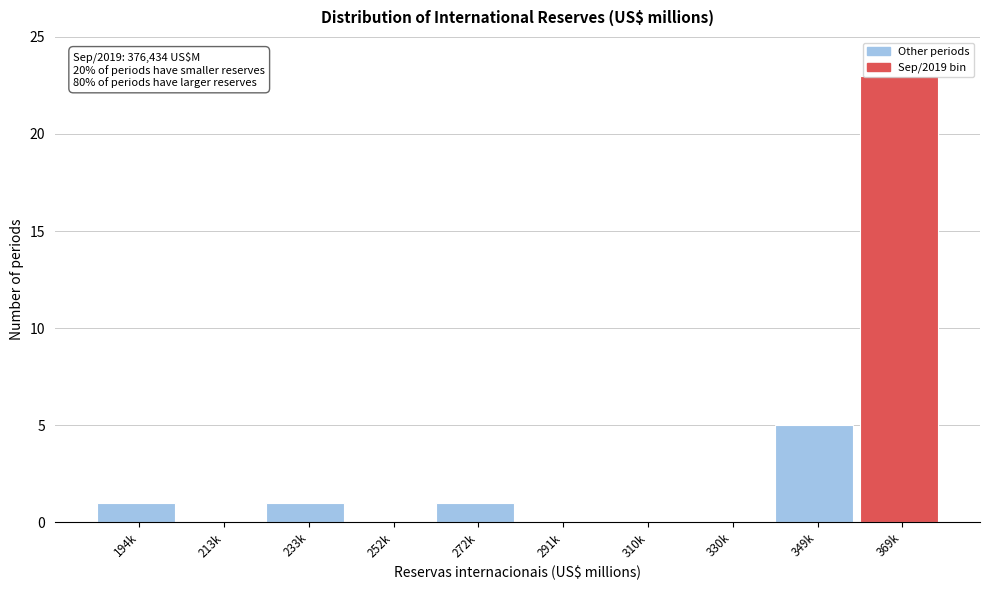

What is the change in value from 272k to 369k?

+22